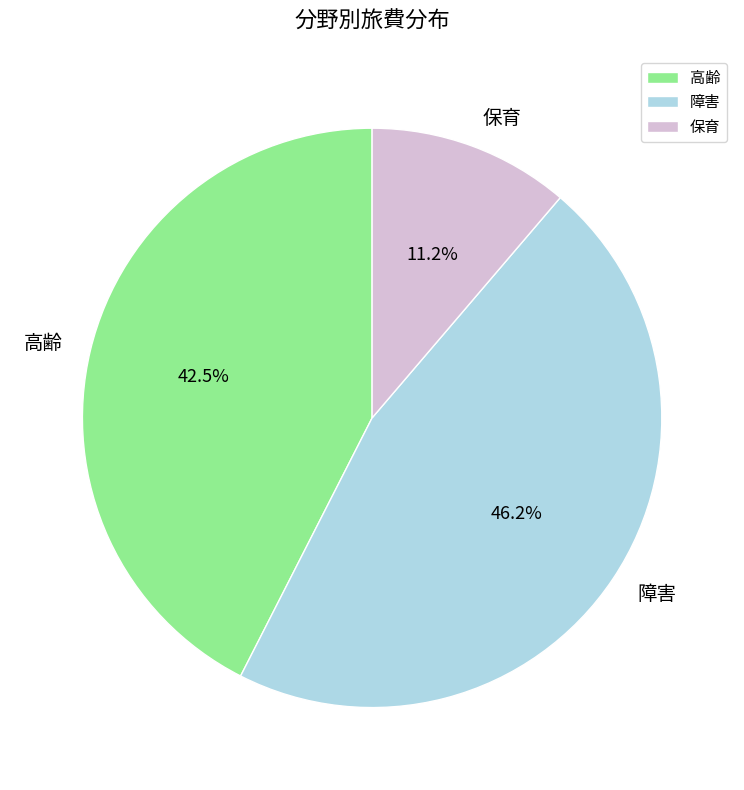

Does 高齢 represent more than half of the total?

No